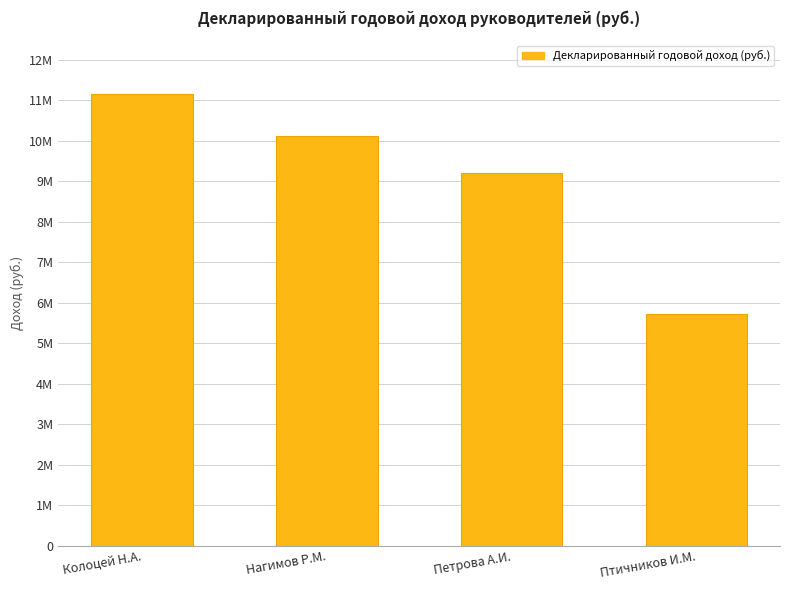

Which has a higher value, Петрова А.И. or Нагимов Р.М.?

Нагимов Р.М.